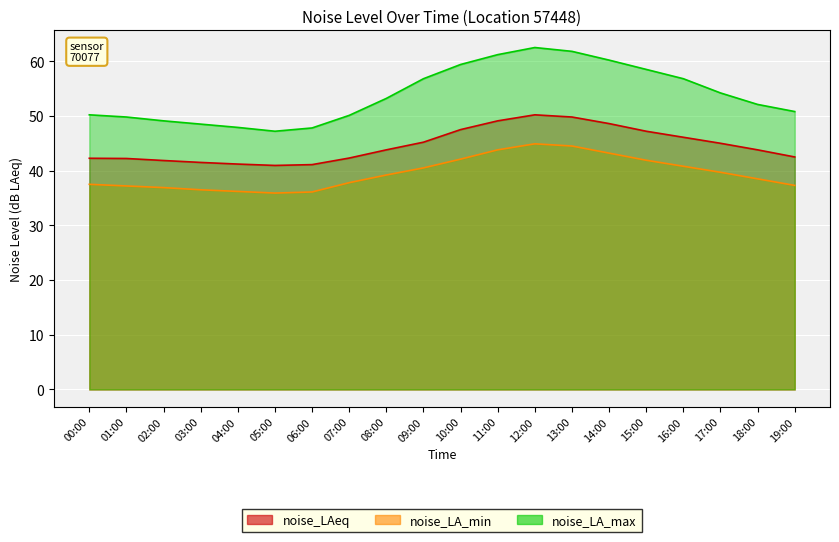

True or false: noise_LA_min and noise_LAeq cross at least once.

False